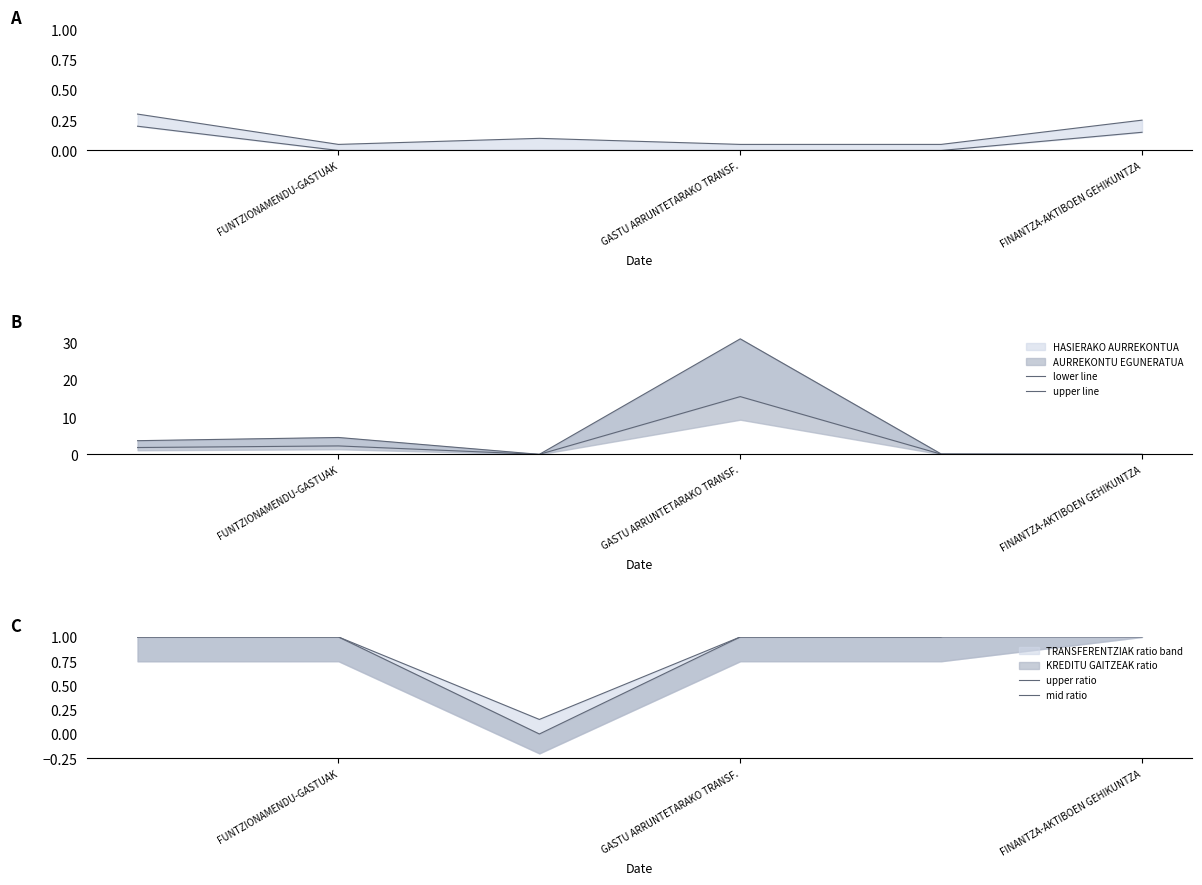

Which series has the largest range (max minus min)?

upper line